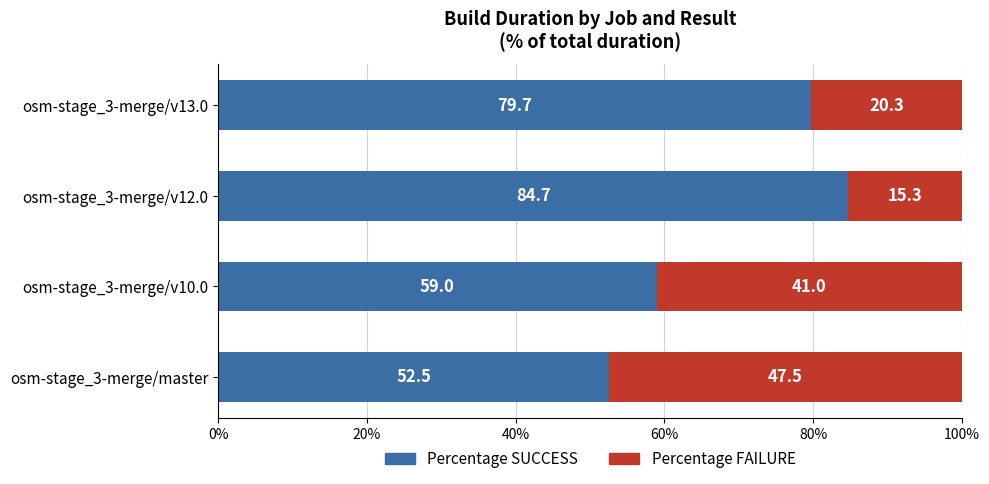

What is the minimum value for Percentage SUCCESS?

52.5